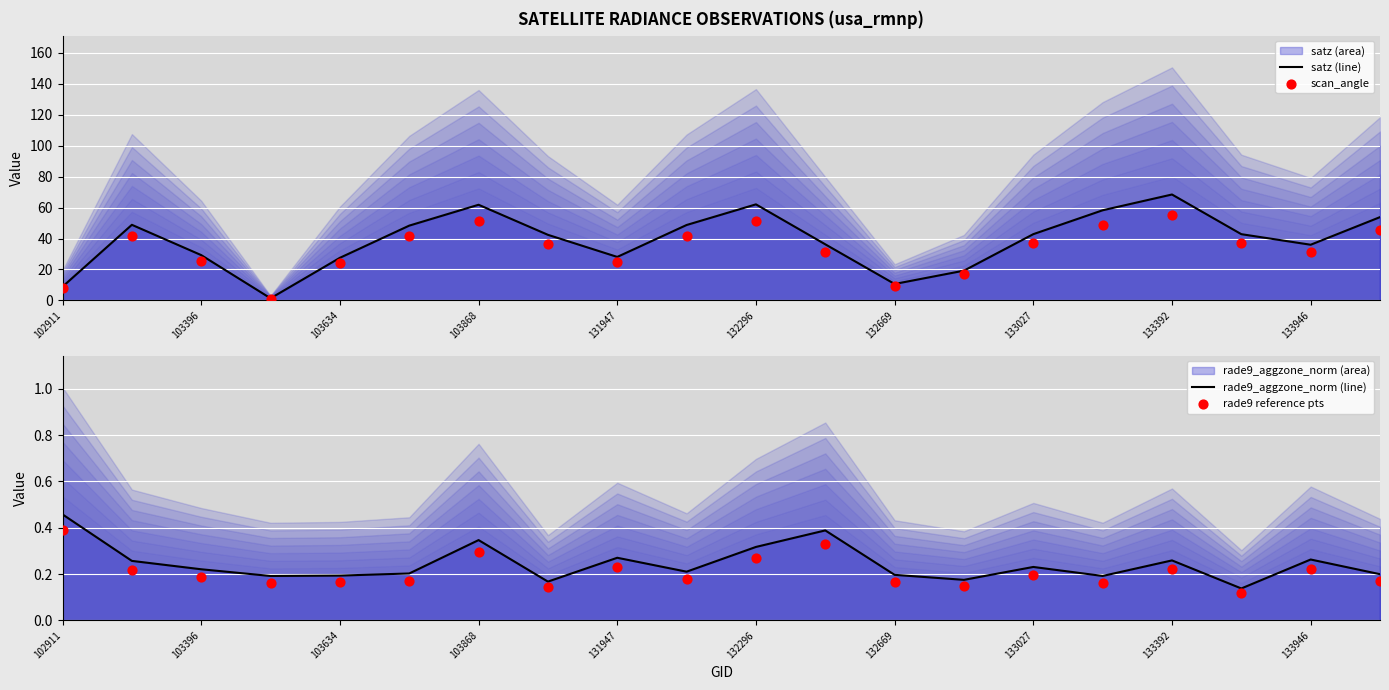

Which series has the largest total across all categories?

satz (line)